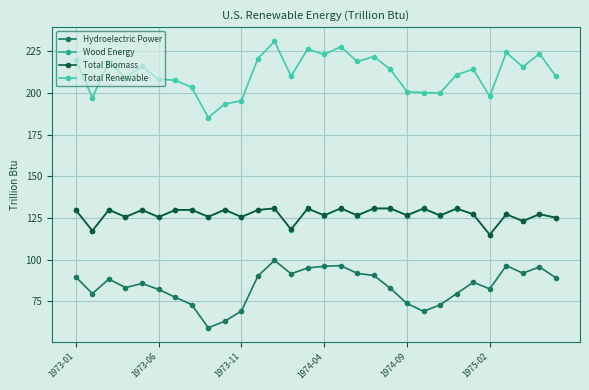

True or false: Total Biomass has more than 1 points higher than both neighbors.

True